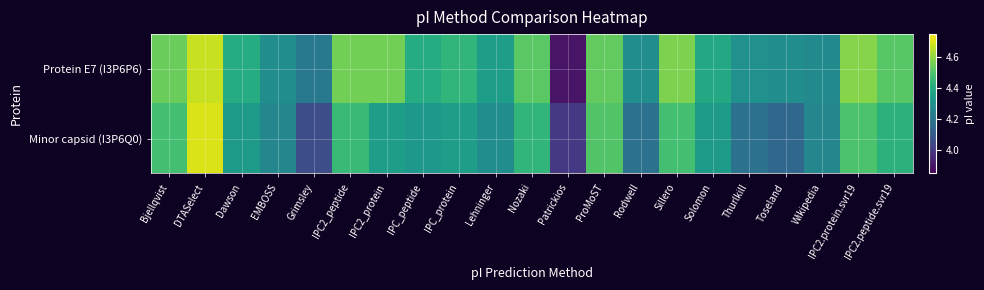

How many categories are shown in the chart?

21